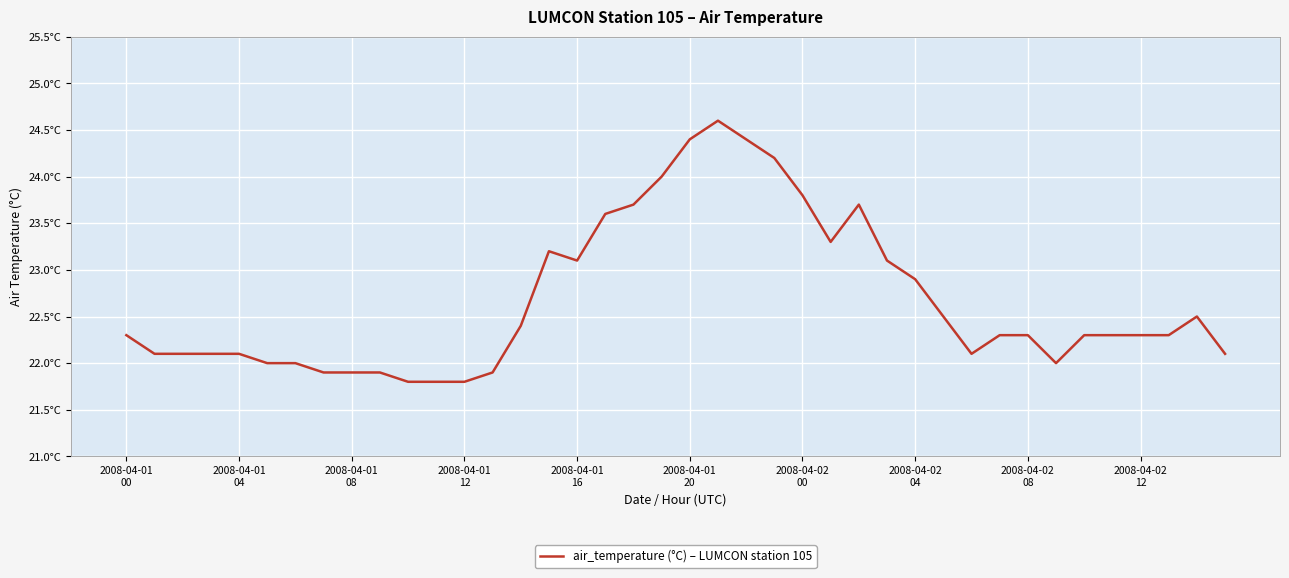

Does the chart have visible grid lines?

Yes